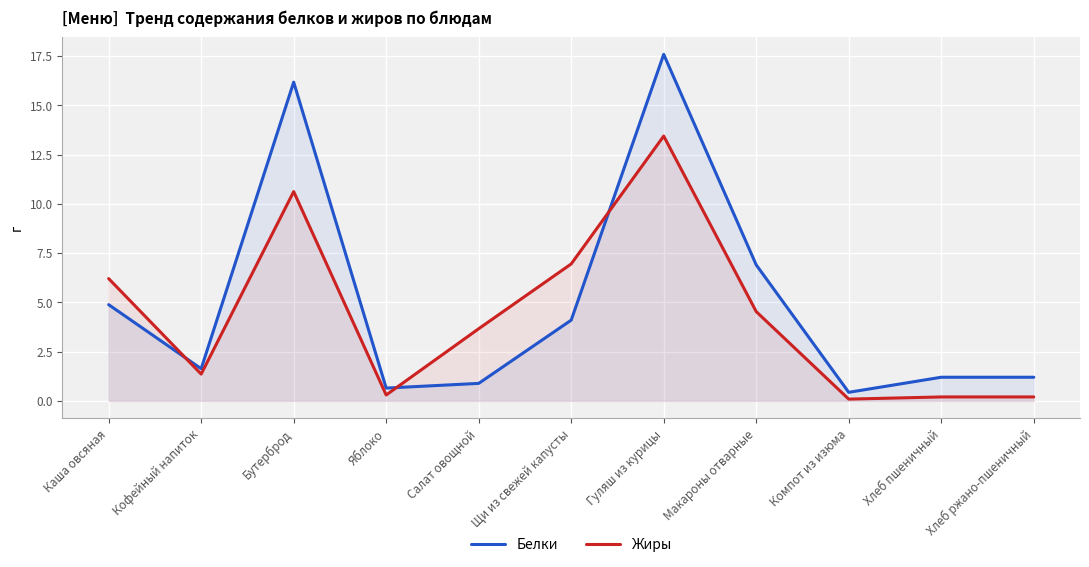

Between which two adjacent categories do Жиры and Белки first intersect?

Каша овсяная and Кофейный напиток